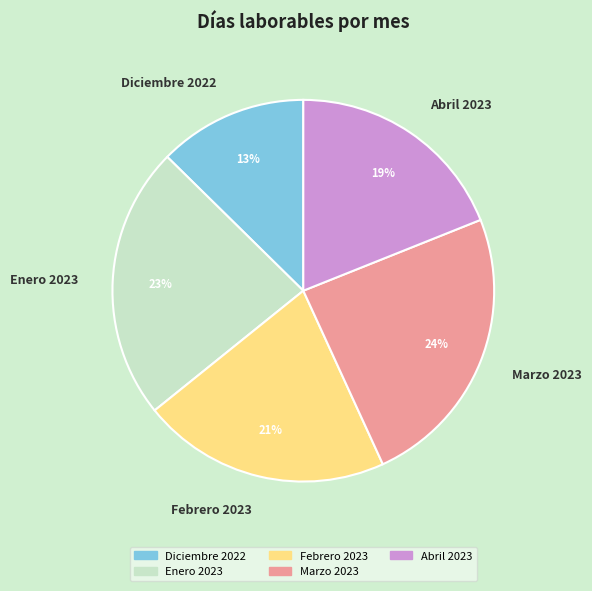

To the nearest percent, what is the difference between the Diciembre 2022 and Febrero 2023 slice percentages?

8%